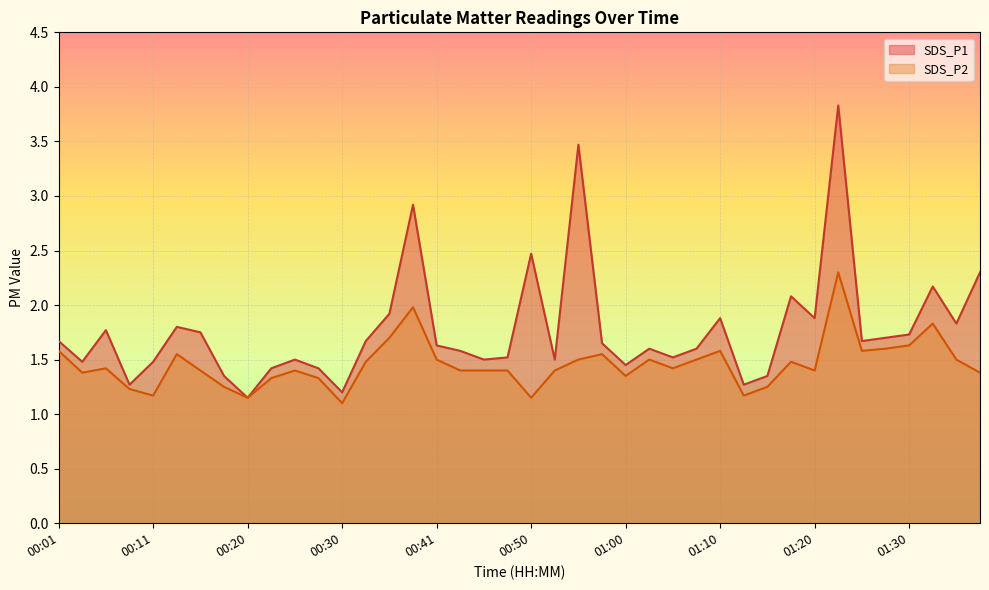

Does the chart display data point markers on the line(s)?

No